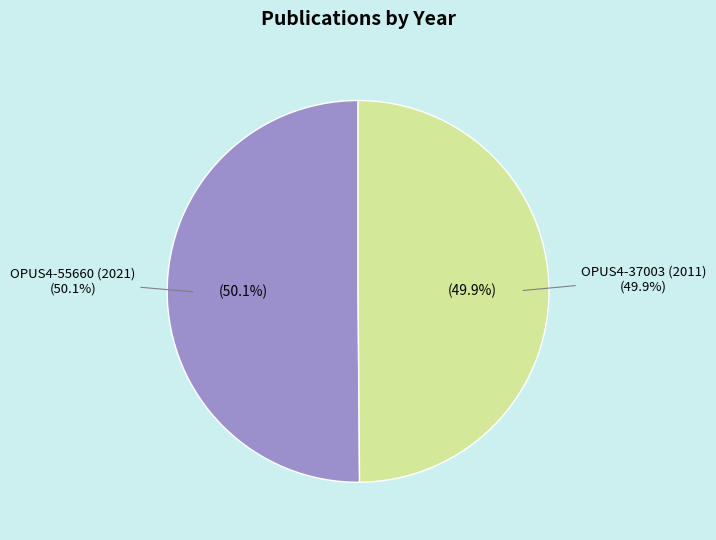

Is there any slice that represents more than half of the pie?

Yes